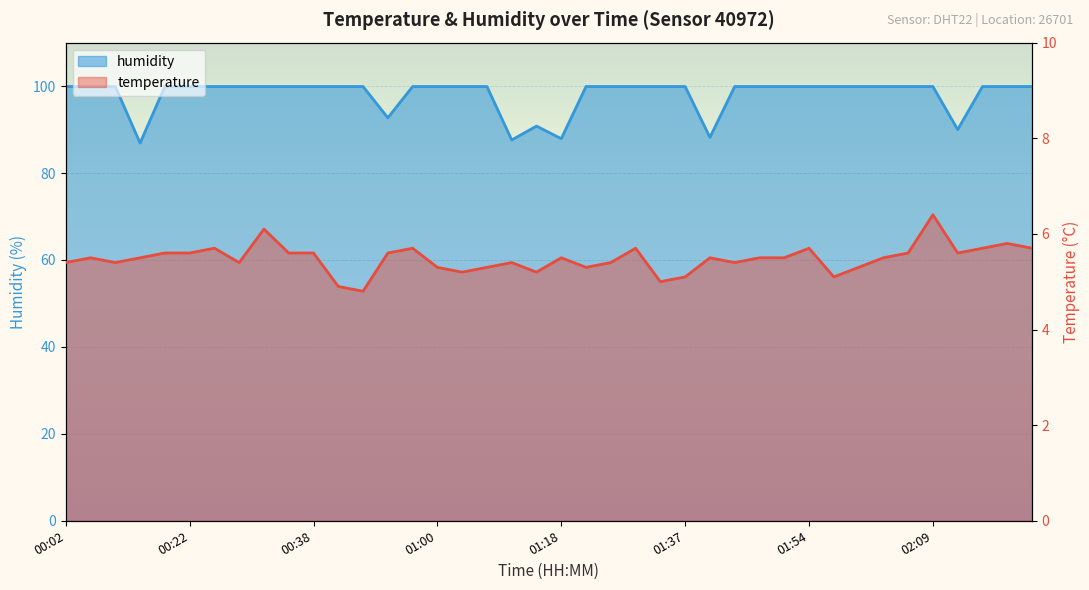

Which series has the largest total across all categories?

humidity